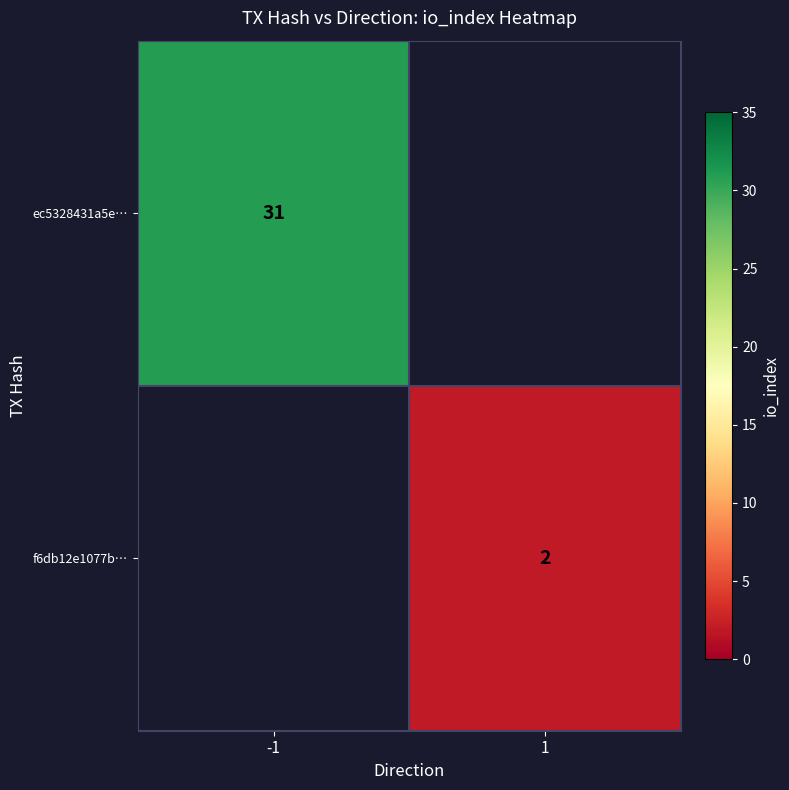

The value of f6db12e1077b… at 1 is 1. True or false?

False